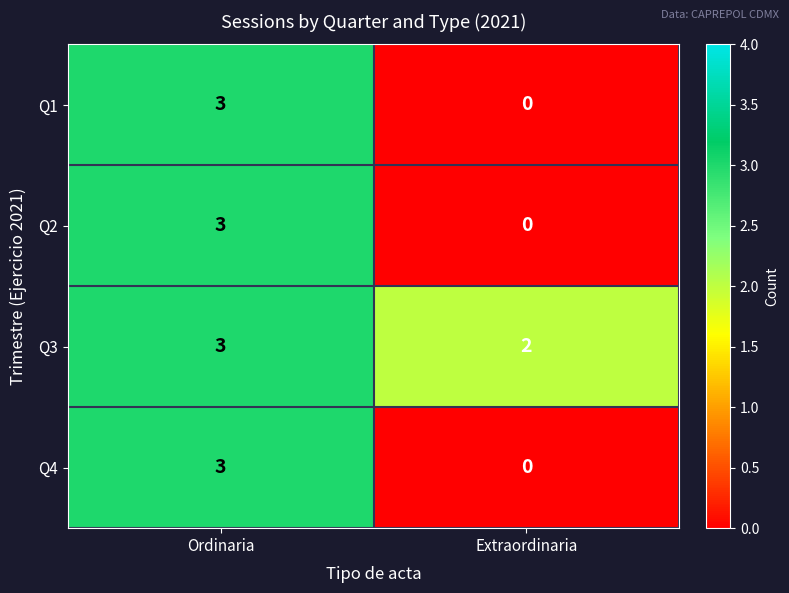

At how many categories does at least one series exceed 0?

2